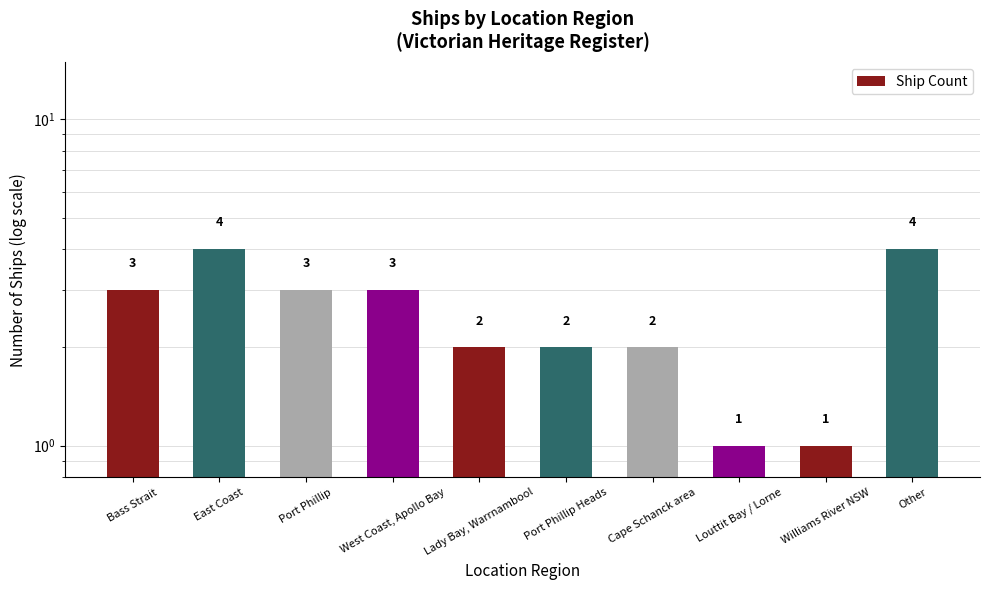

What is the label of the 9th bar from the left?

Williams River NSW